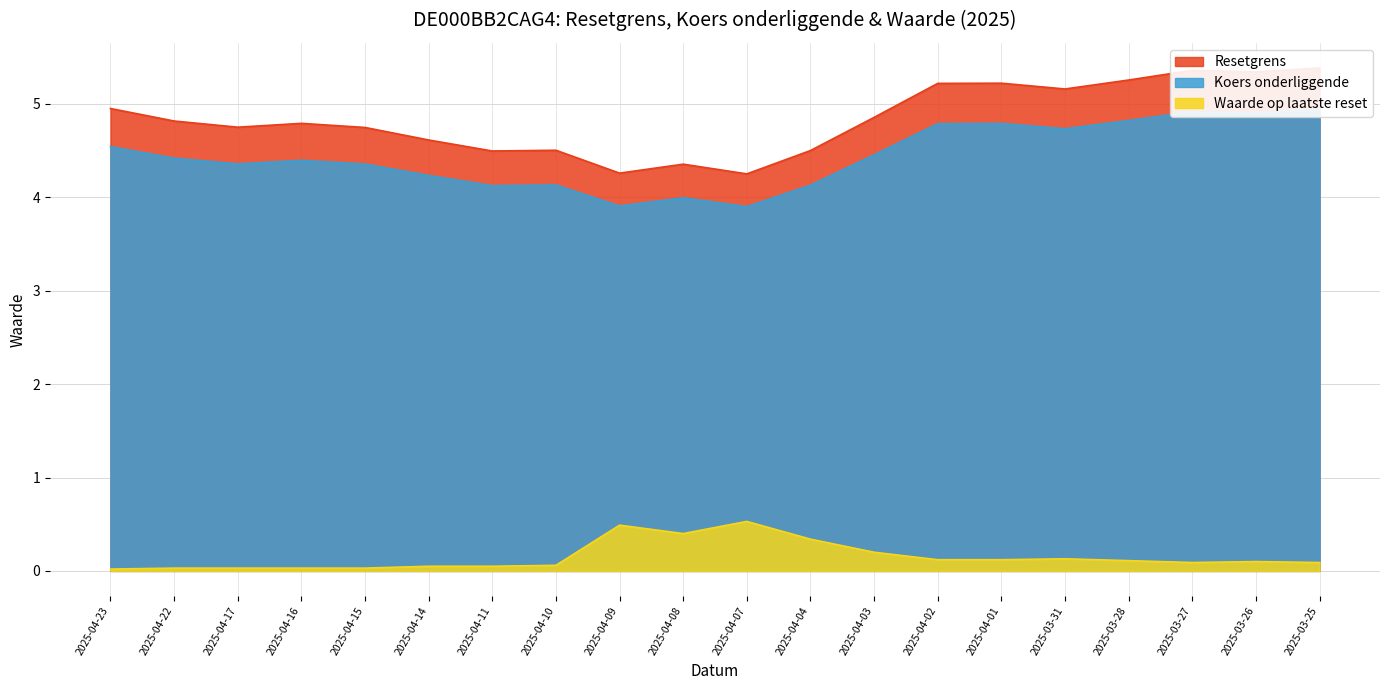

Count the number of categories in the chart.

20